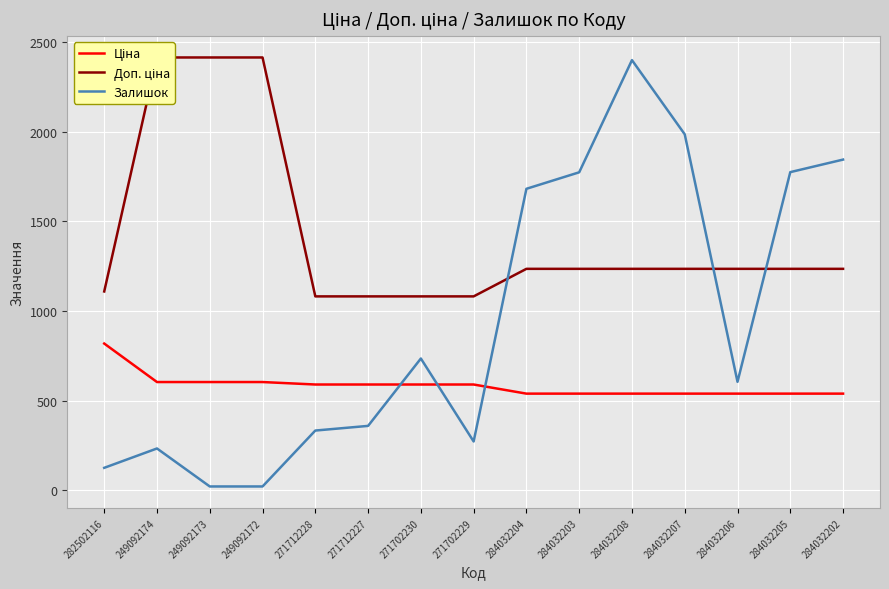

At 284032202, list the series in order from smallest to largest.

Ціна, Доп. ціна, Залишок